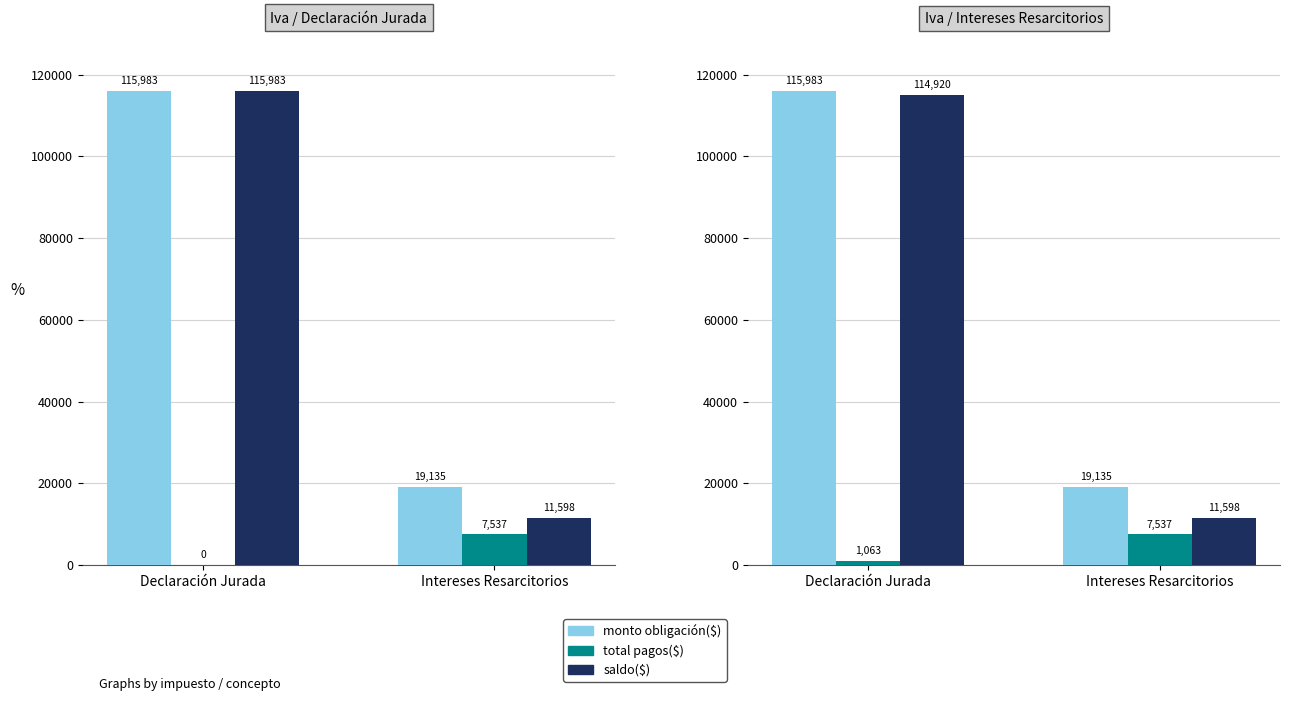

Which series has the largest total across all categories?

monto obligación($)